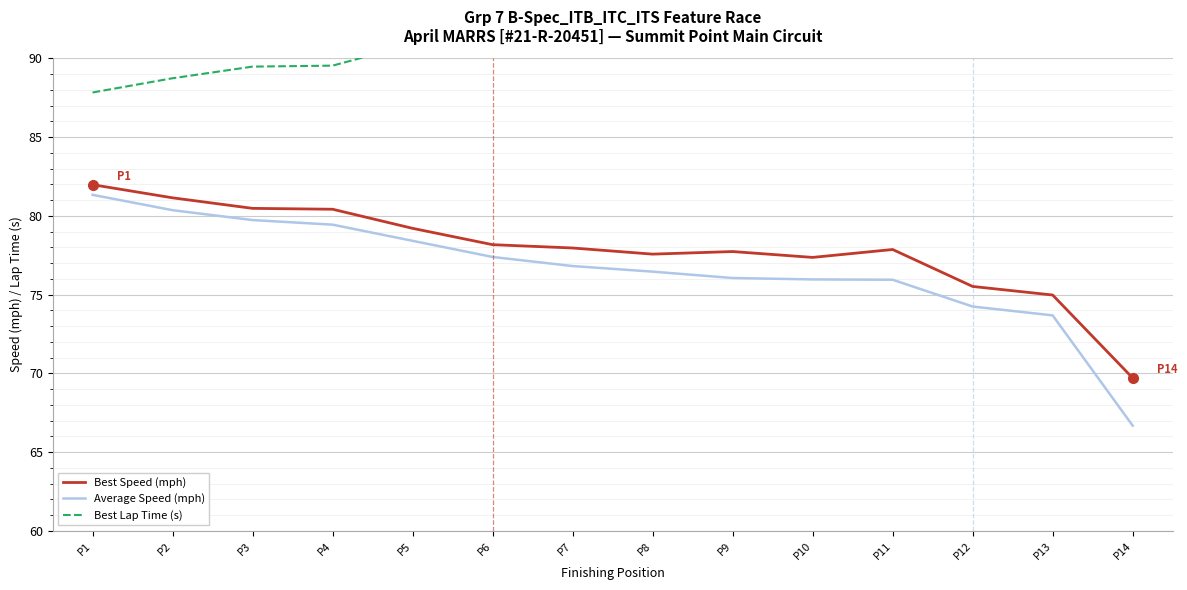

What is the value of the Best Speed (mph) point at the 12th from the left?

75.5